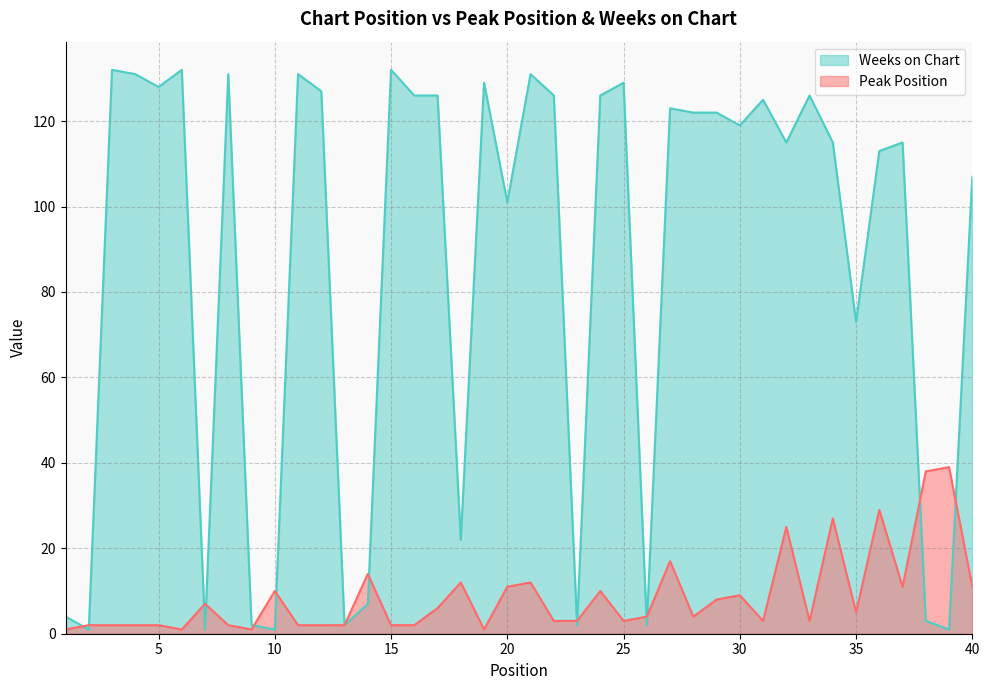

At which category is the sum across all series the highest?

21